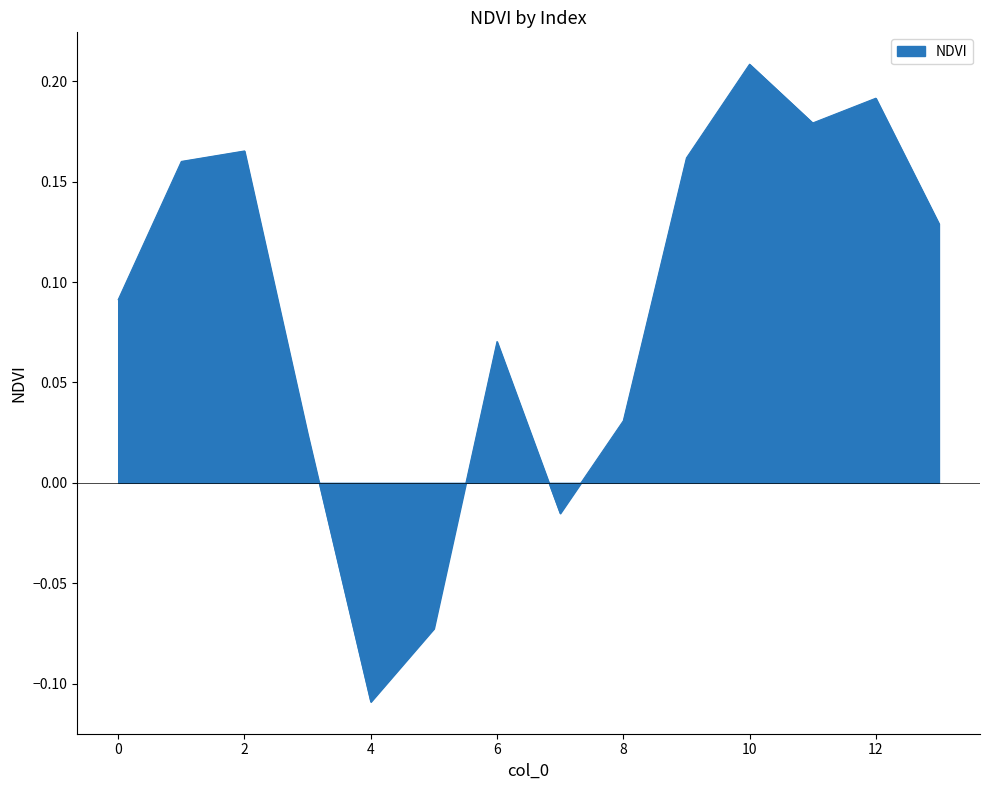

What is the difference between the maximum and minimum values?

0.3